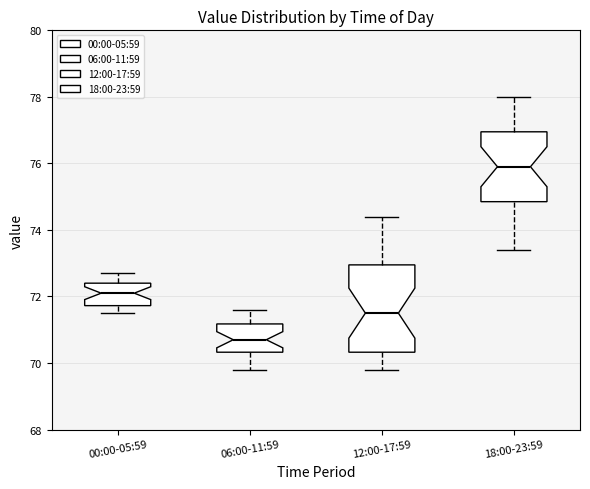

Which box has the lowest median line?

06:00-11:59